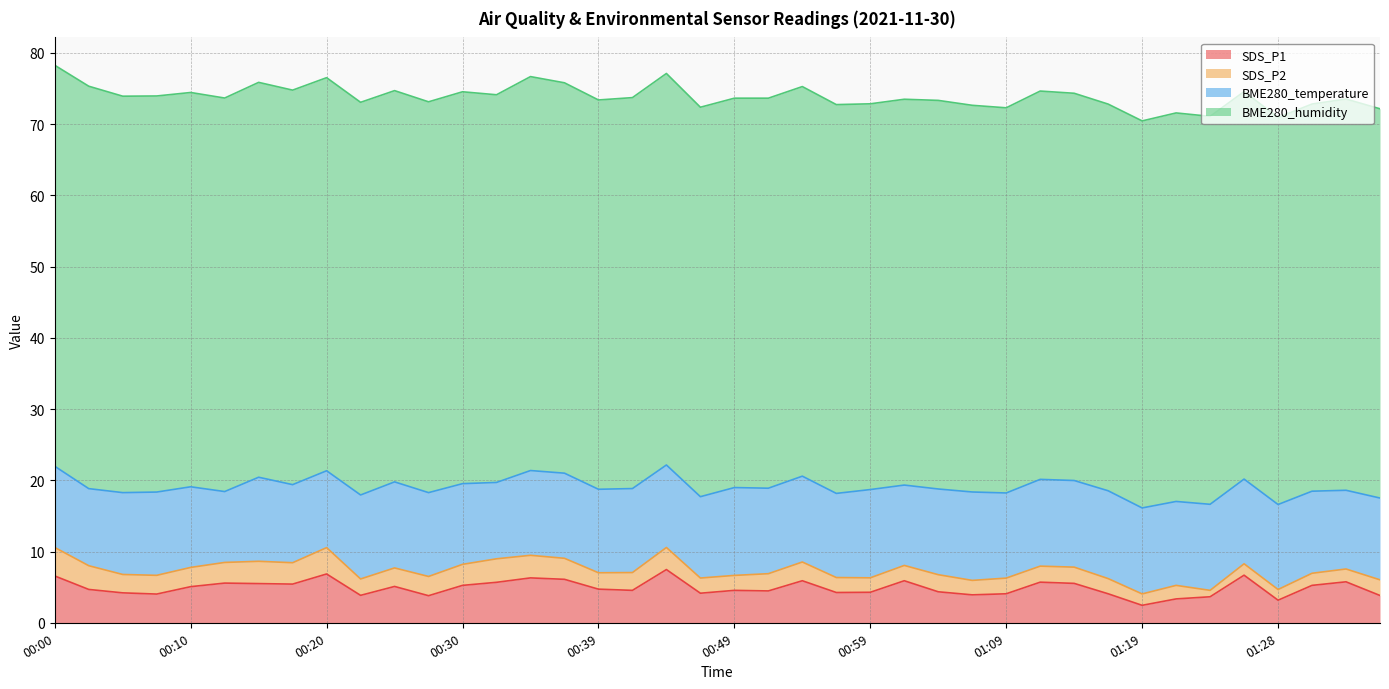

What position from the right is 01:06?

13